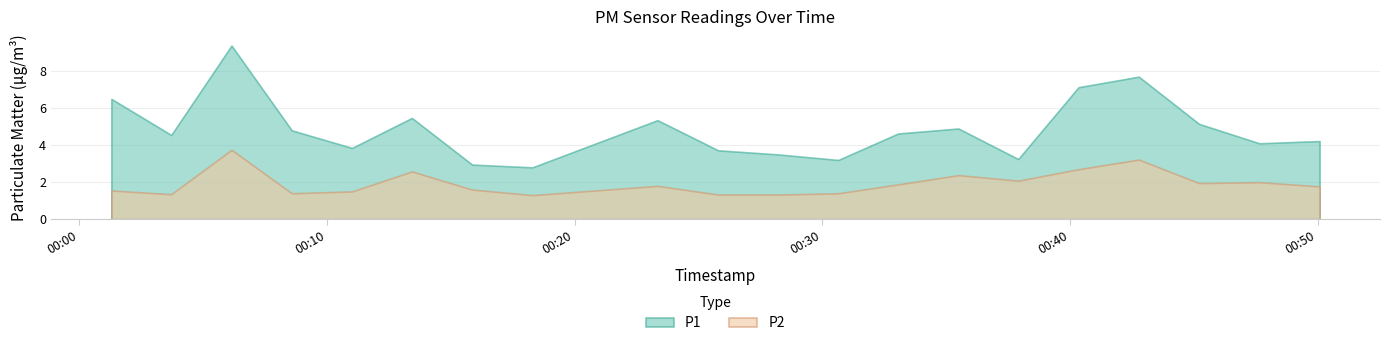

True or false: P2 and P1 cross at least once.

False